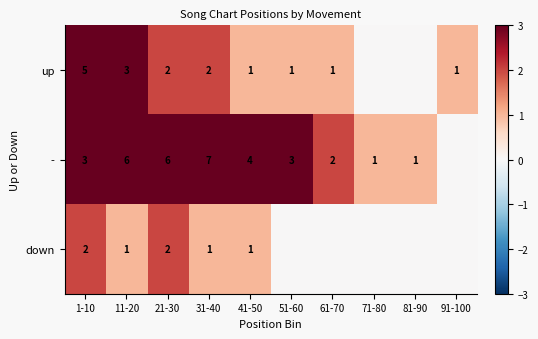

What is the sum of the - values at 11-20 and 61-70?

8